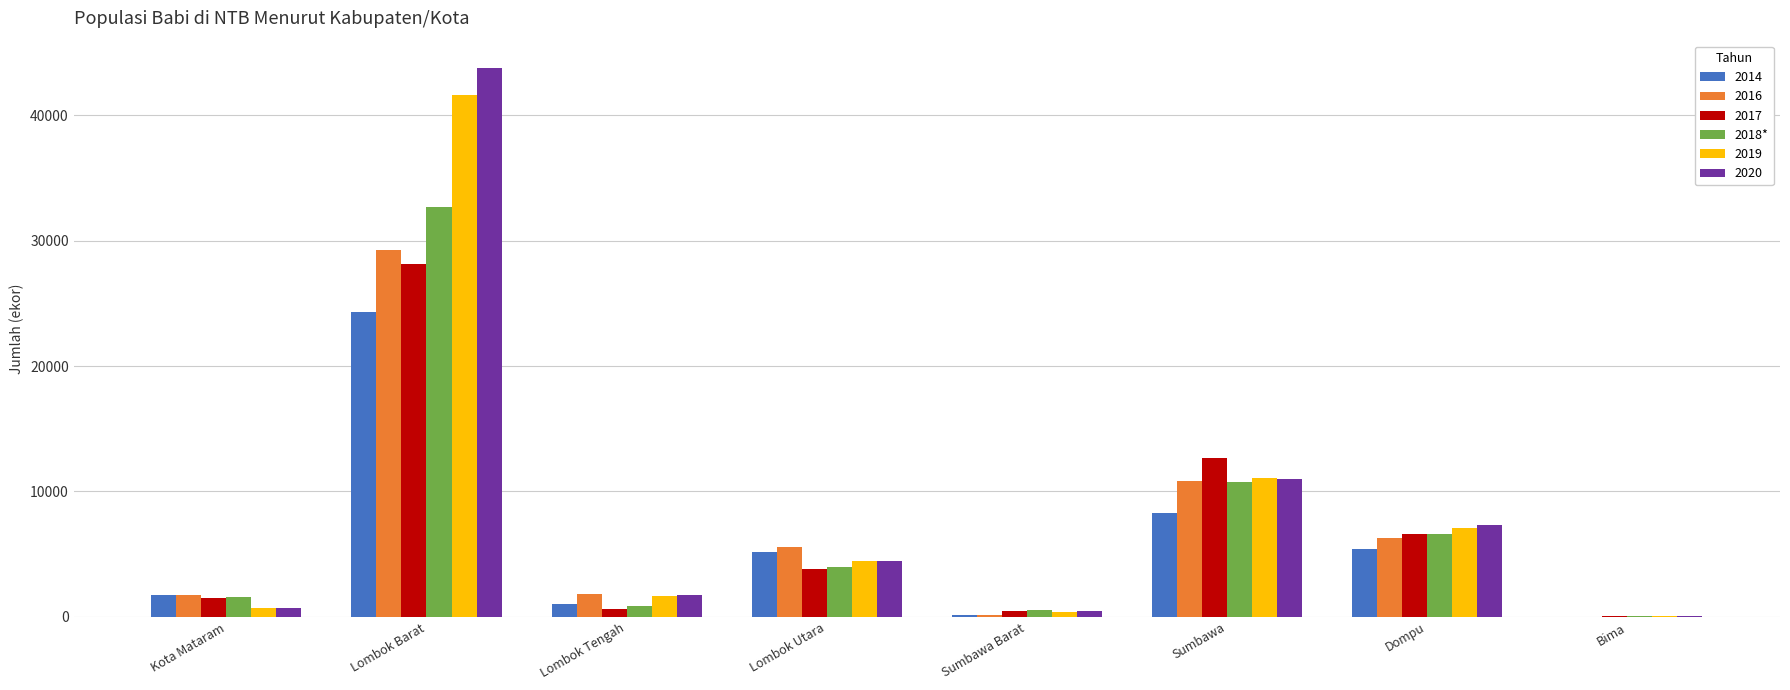

At which category is the sum across all series the highest?

Lombok Barat